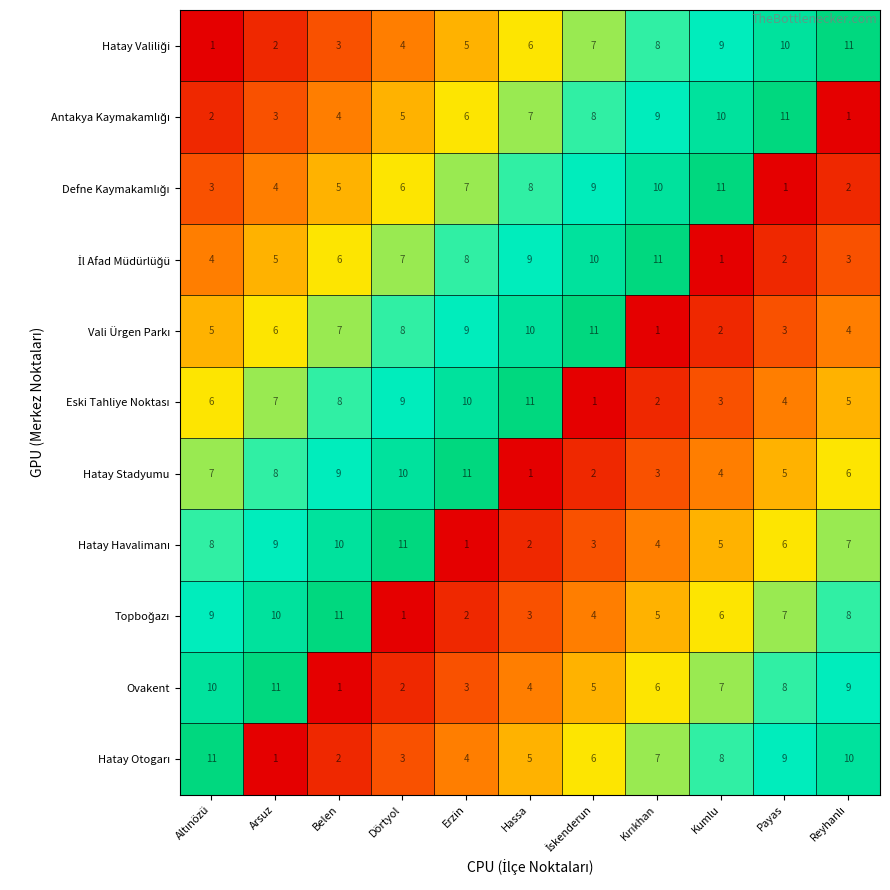

What is the spread (max minus min) of values at Arsuz?

10